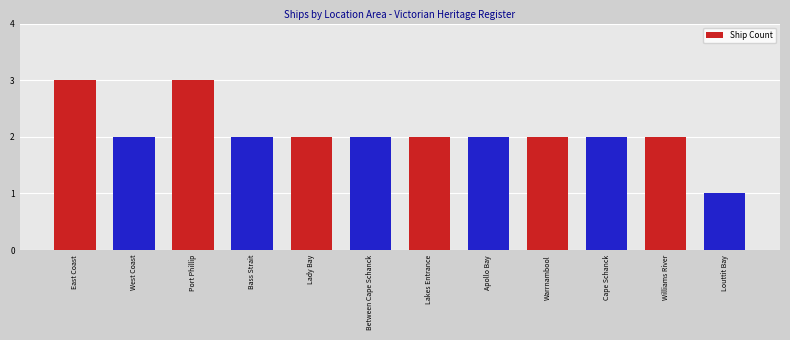

Count the number of data series in this chart.

1